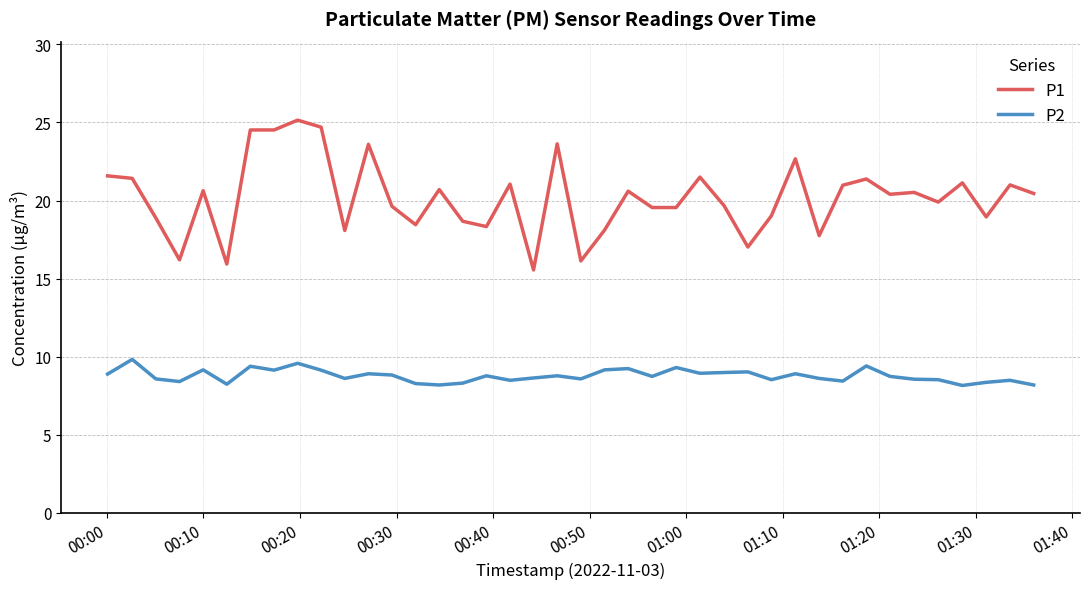

Which series has the largest total across all categories?

P1